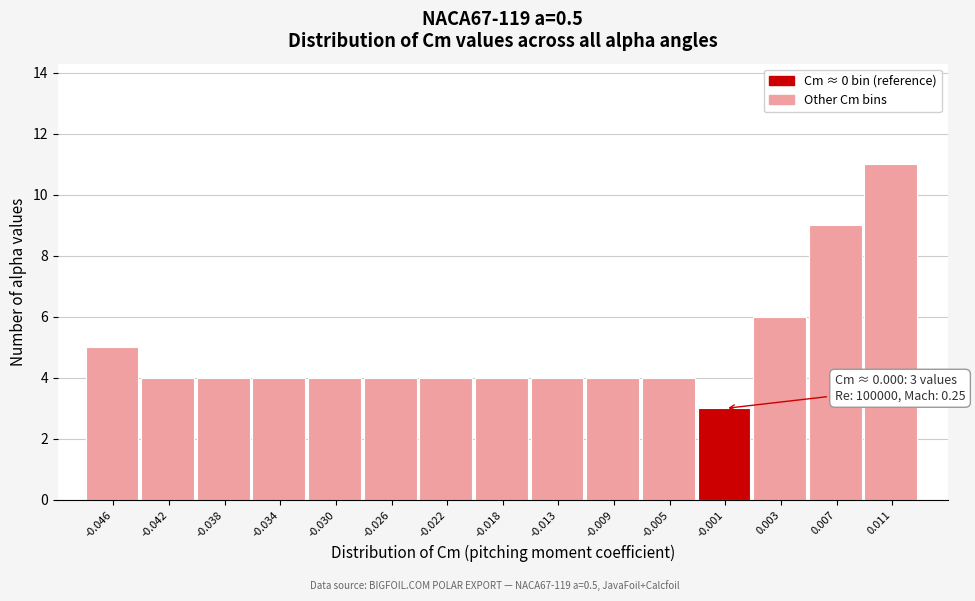

Reading left to right, list all the values displayed in this chart.

5	4	4	4	4	4	4	4	4	4	4	3	6	9	11